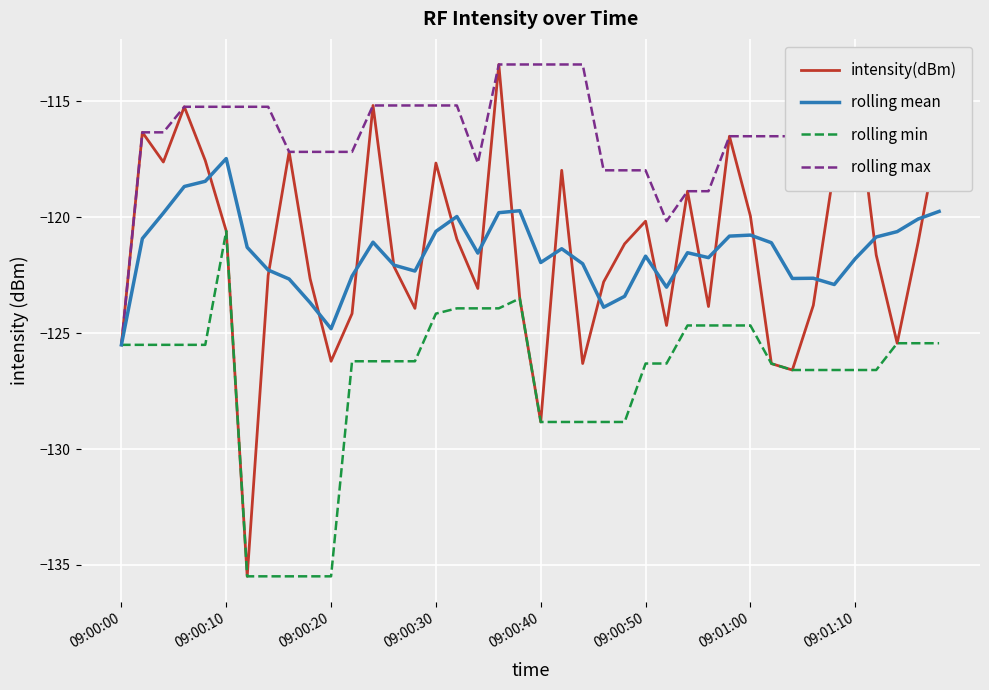

Which series has the largest range (max minus min)?

intensity(dBm)